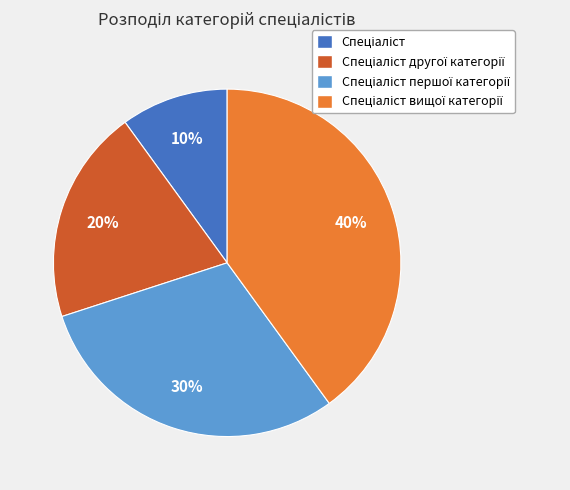

To the nearest percent, what is the average slice percentage?

25%